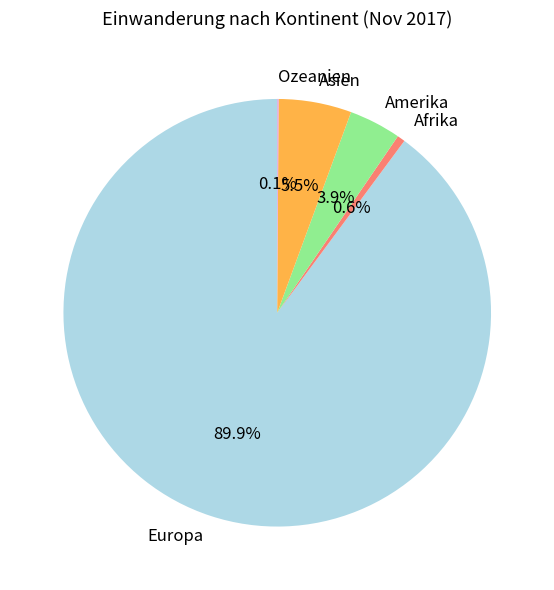

Which slice is the largest?

Europa